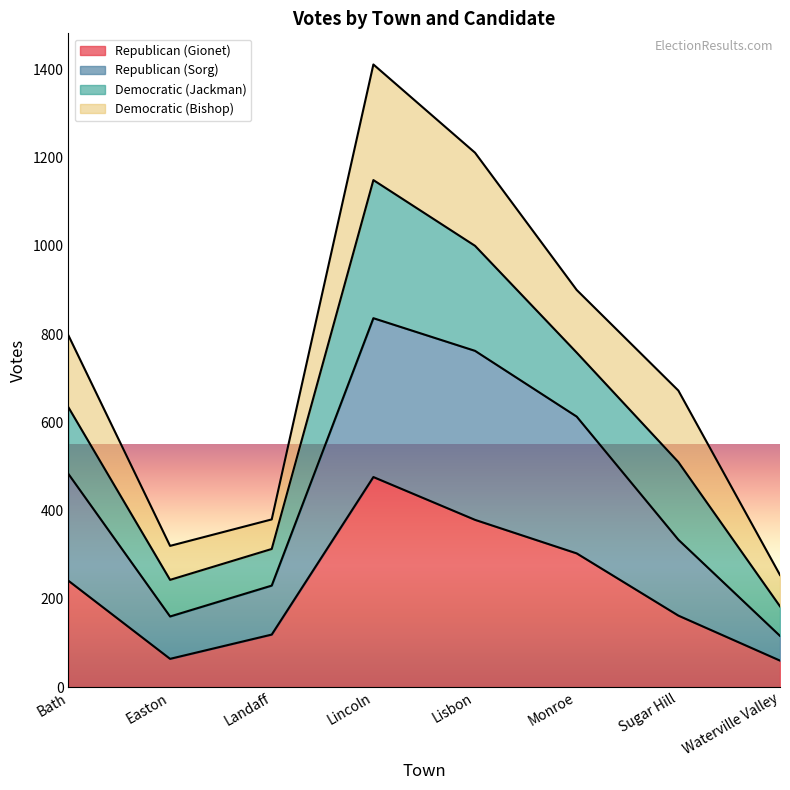

At which category is the sum across all series the highest?

Lincoln